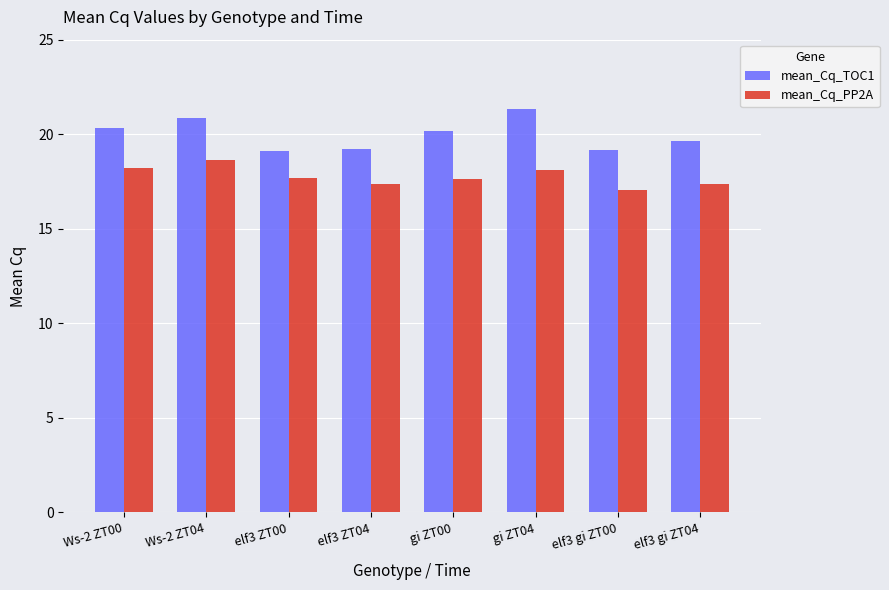

List the series in order of their overall mean, lowest first.

mean_Cq_PP2A, mean_Cq_TOC1